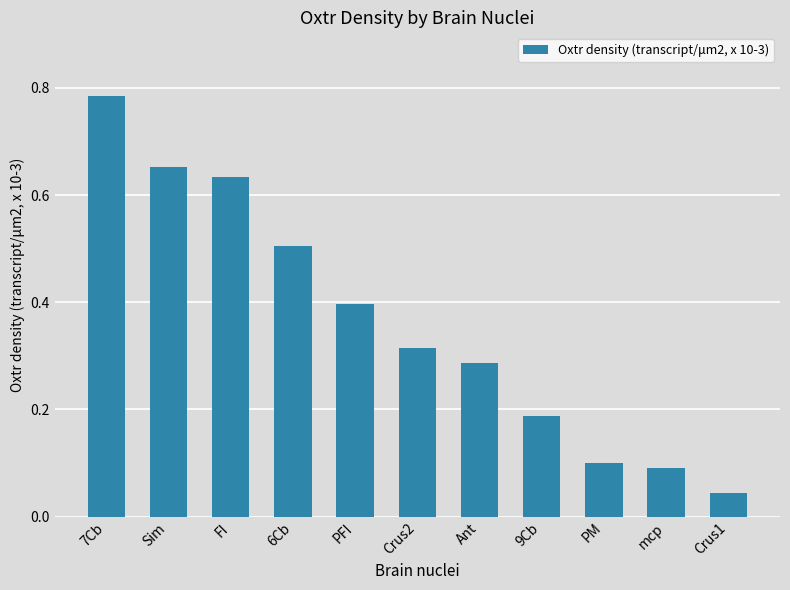

At which category does the chart reach its minimum across all series?

Crus1